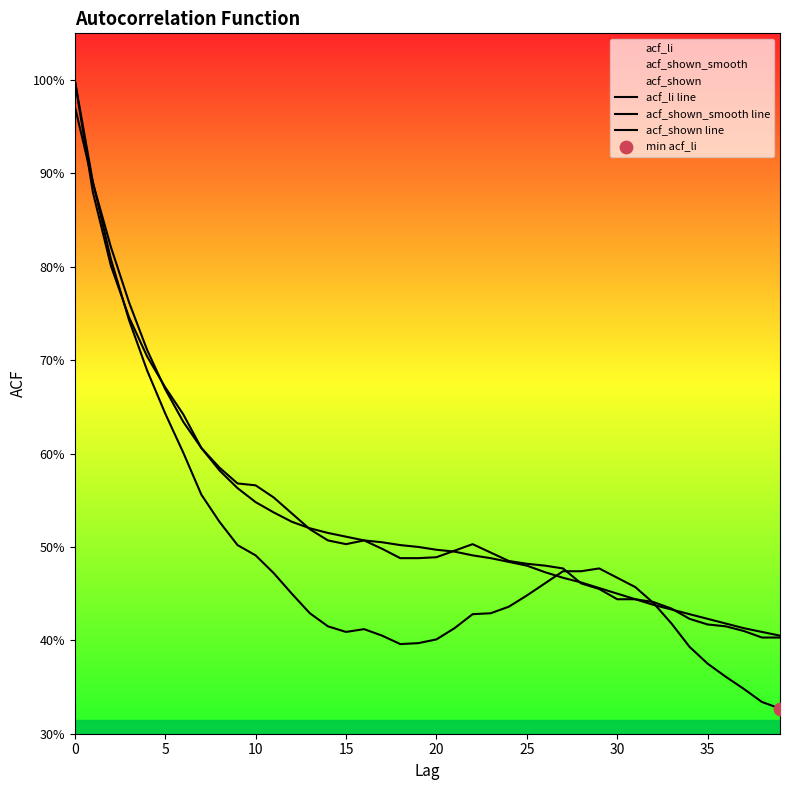

Which series reaches the minimum Y coordinate?

acf_li line